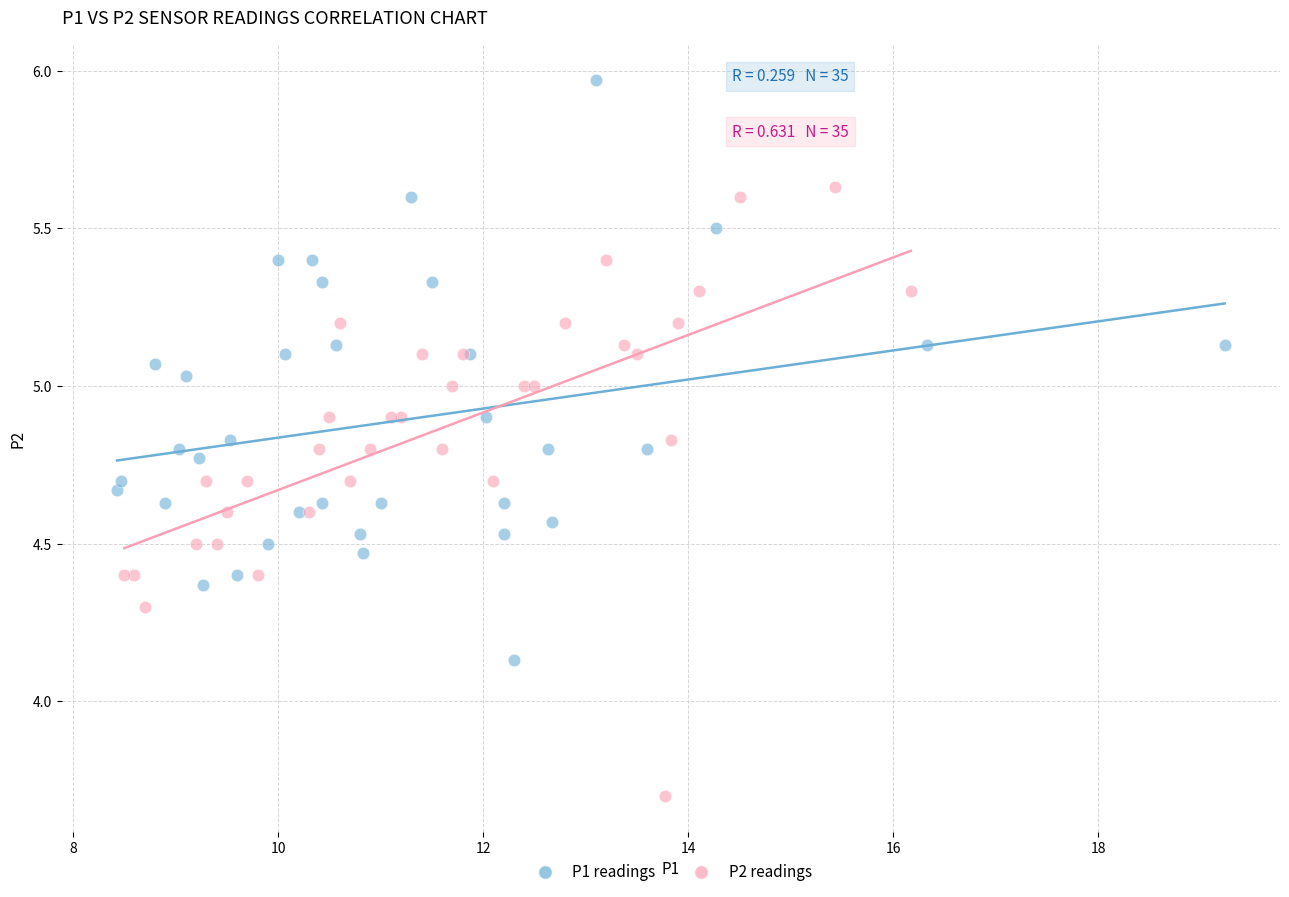

Which series contains the highest Y value?

P1 readings